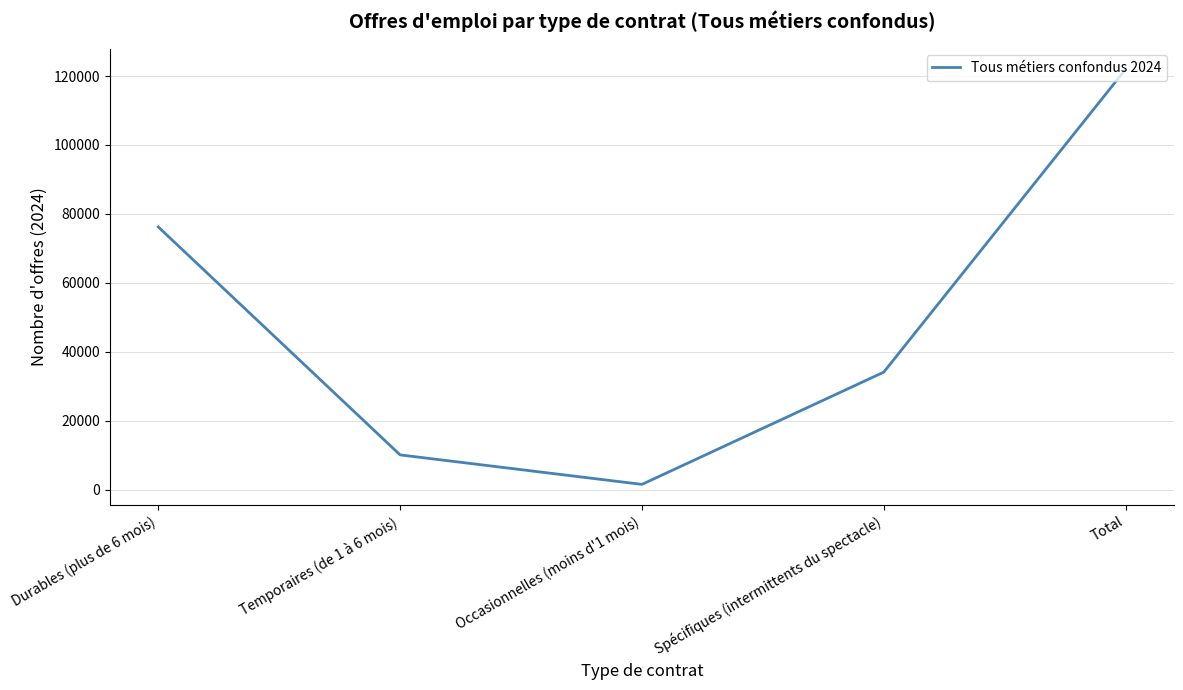

List the labels in order of value, smallest first.

Occasionnelles (moins d'1 mois), Temporaires (de 1 à 6 mois), Spécifiques (intermittents du spectacle), Durables (plus de 6 mois), Total